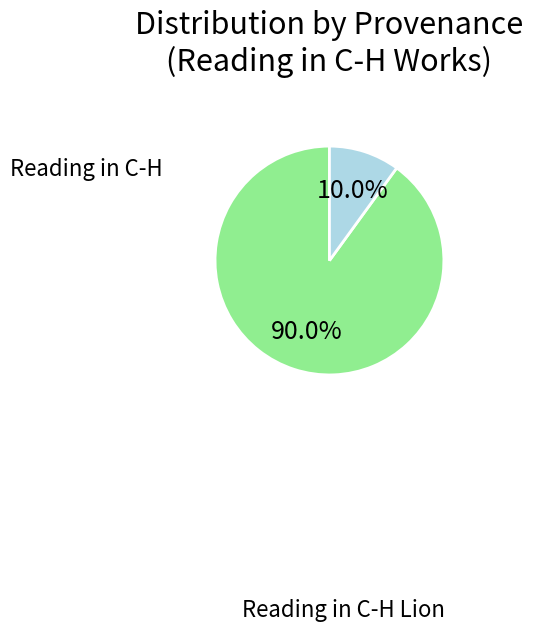

Does any single category account for the majority?

Yes